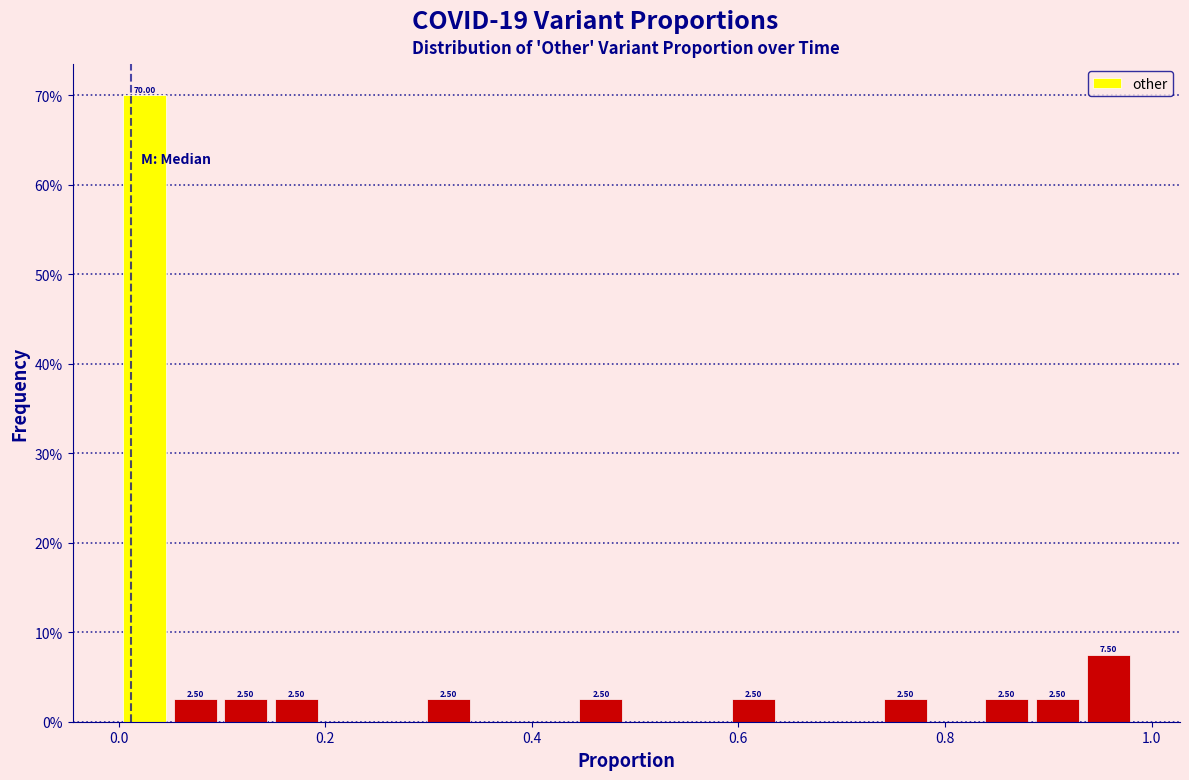

Around what value on the x-axis is the tallest bar? Give the approximate position of its centre, as read against the axis.

0.02